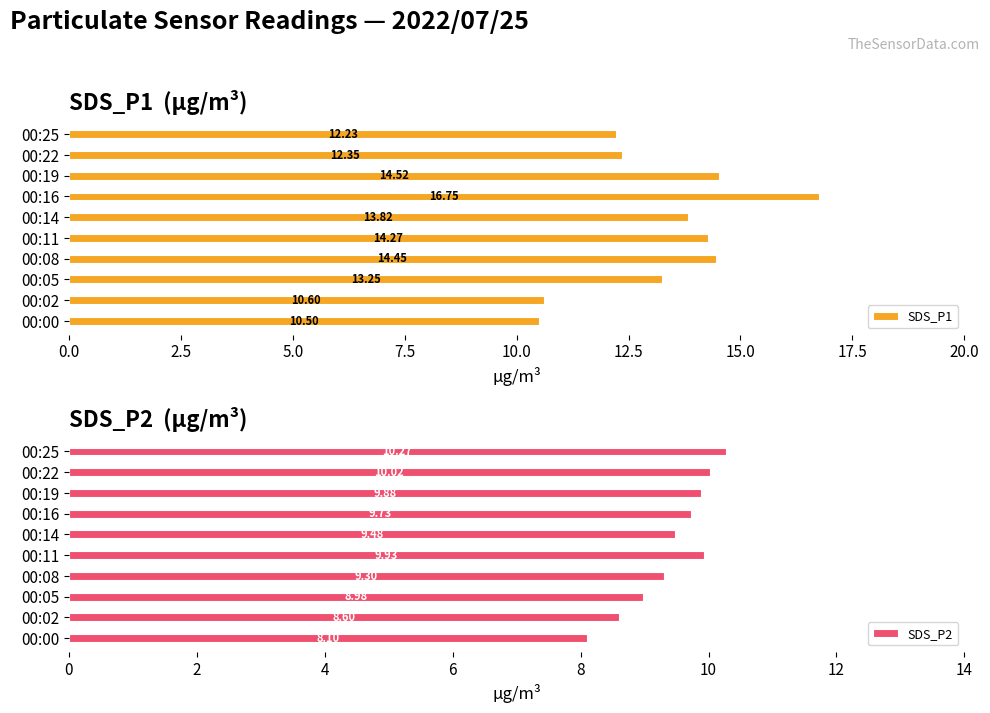

Rank the categories by SDS_P1 value from lowest to highest.

00:00, 00:02, 00:25, 00:22, 00:05, 00:14, 00:11, 00:08, 00:19, 00:16